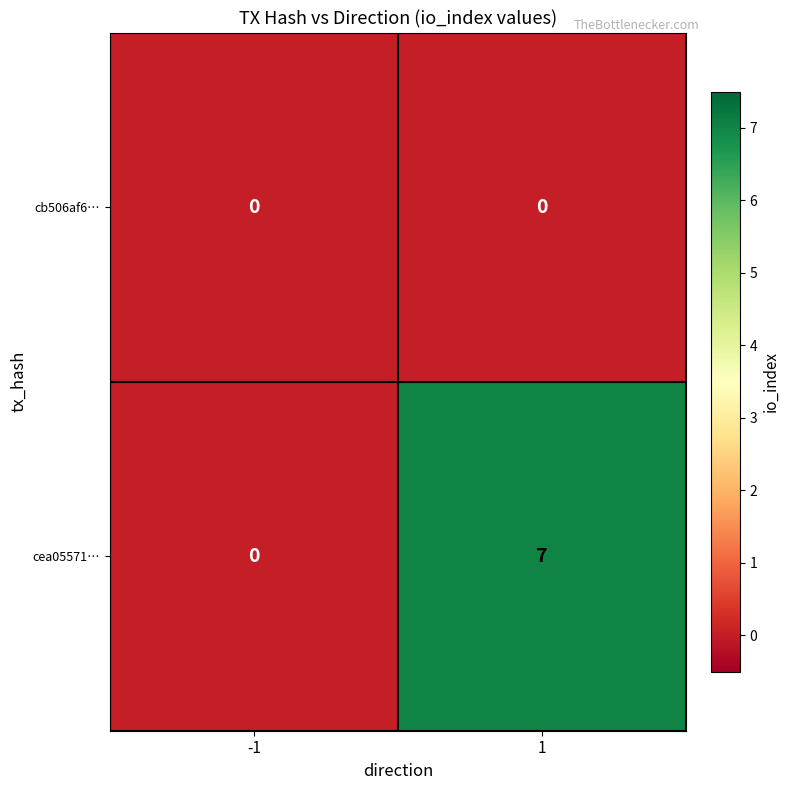

Which series has the widest spread of values?

cea05571…